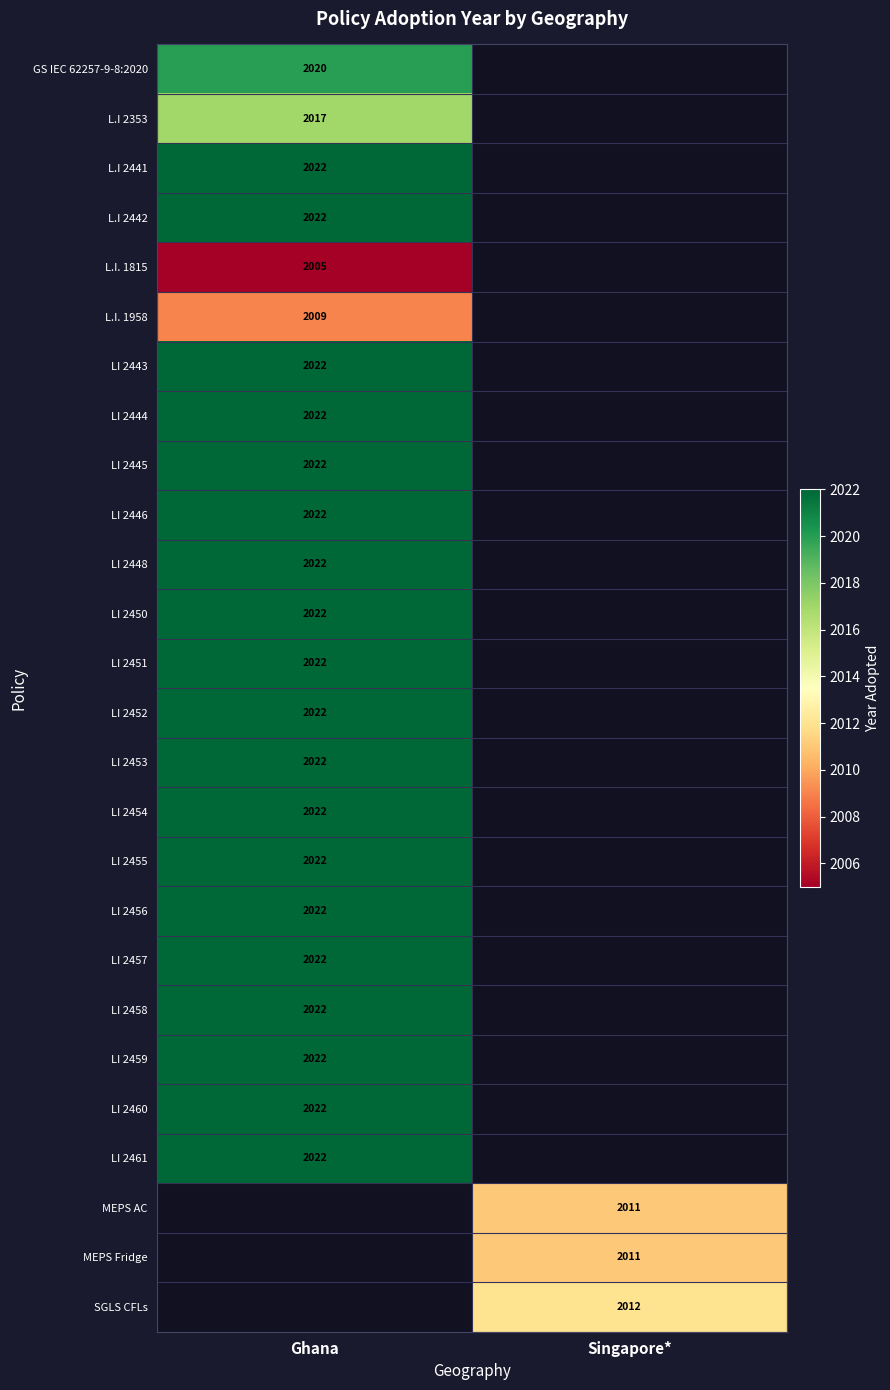

Is it true that LI 2450 equals 949 at Ghana?

False